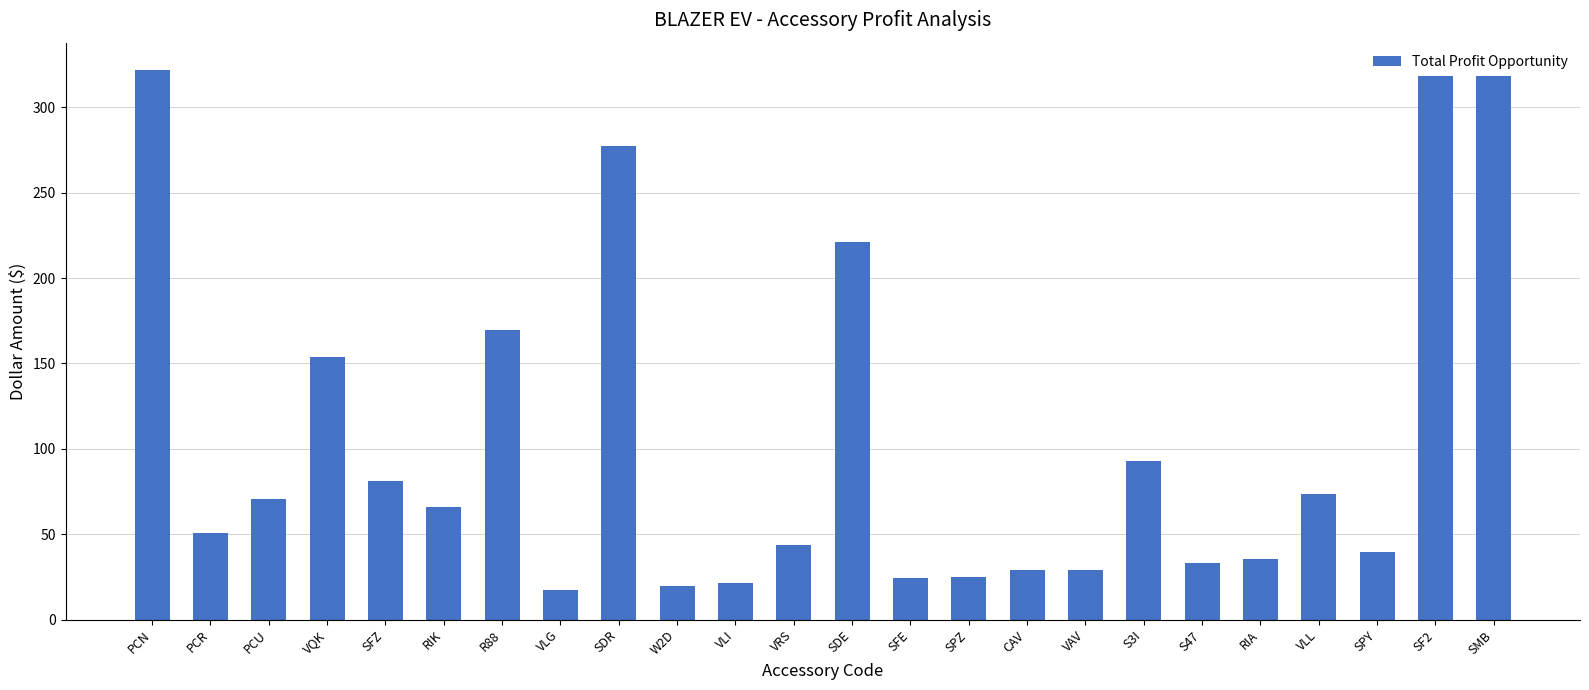

What is the smallest value displayed?

17.6